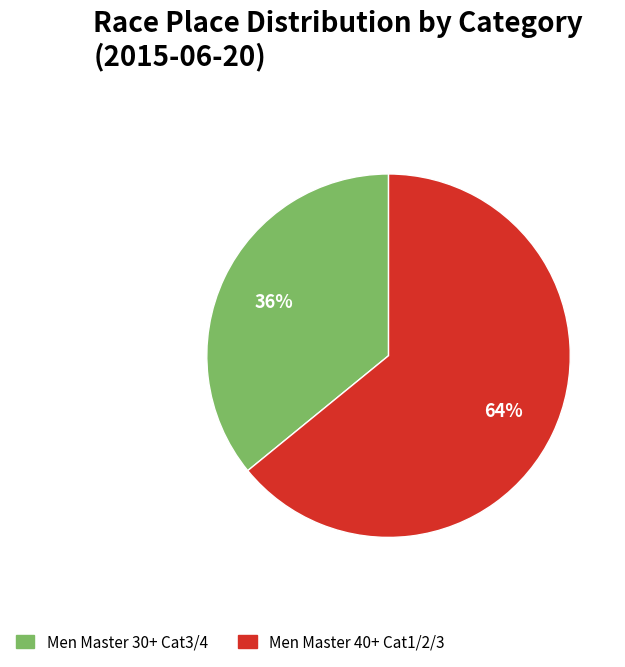

To the nearest percent, what is the combined percentage of Men Master 30+ Cat3/4 and Men Master 40+ Cat1/2/3?

100%